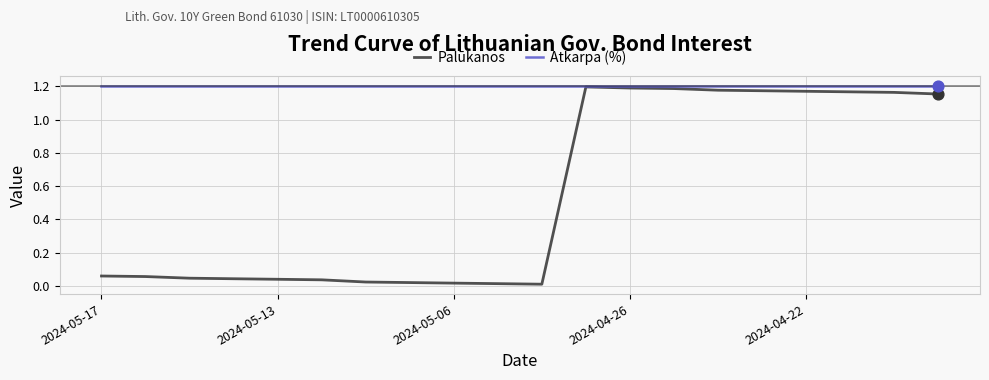

What are all the series names shown in the legend?

Palūkanos, Atkarpa (%)